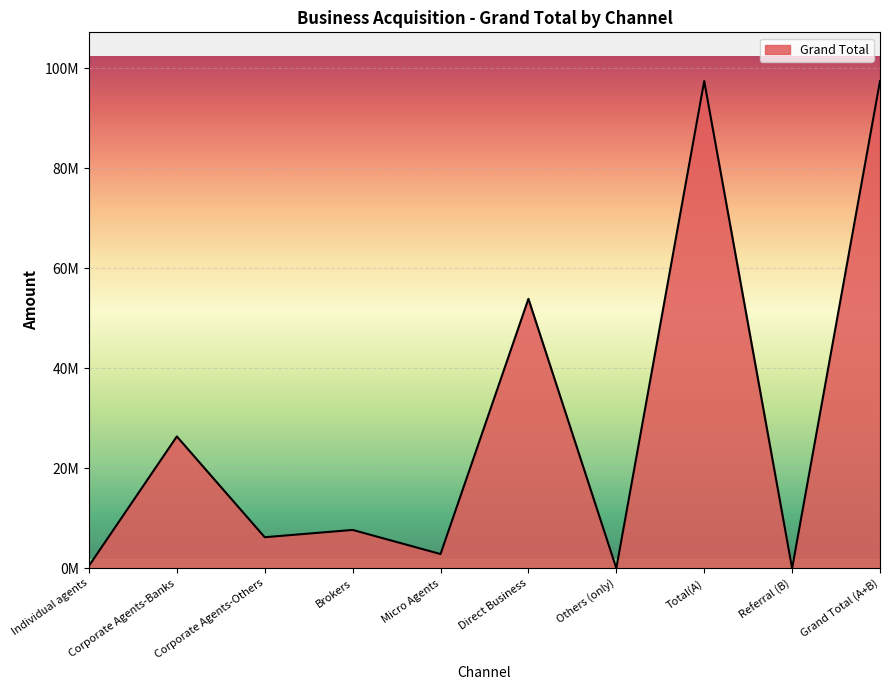

Does the chart display data point markers on the line(s)?

No